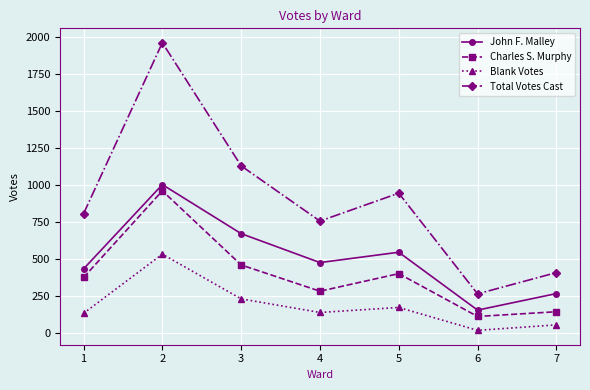

Which series has the largest range (max minus min)?

Total Votes Cast